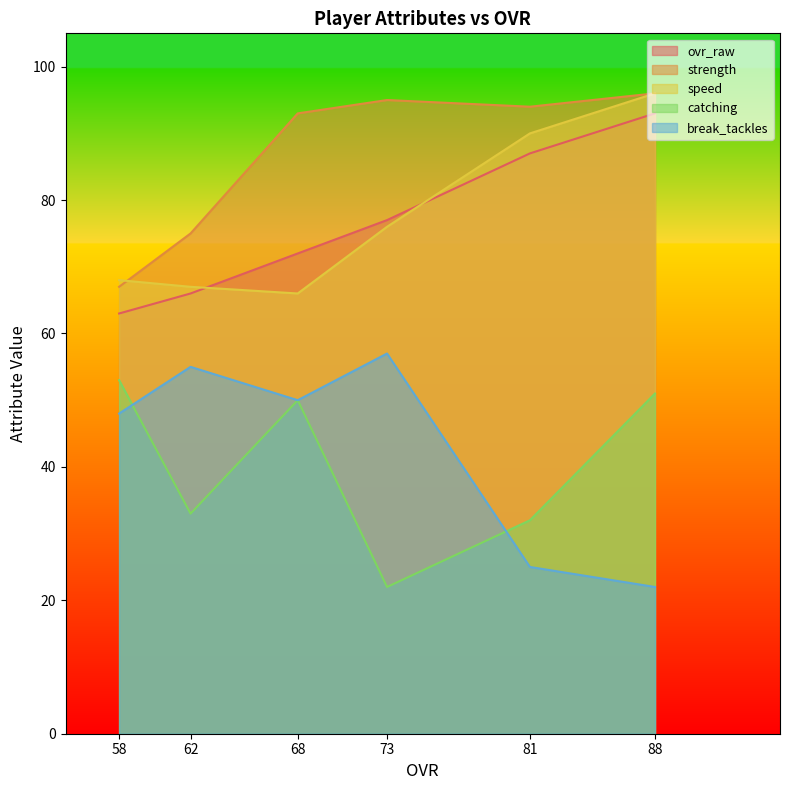

True or false: catching and strength intersect in this chart.

False